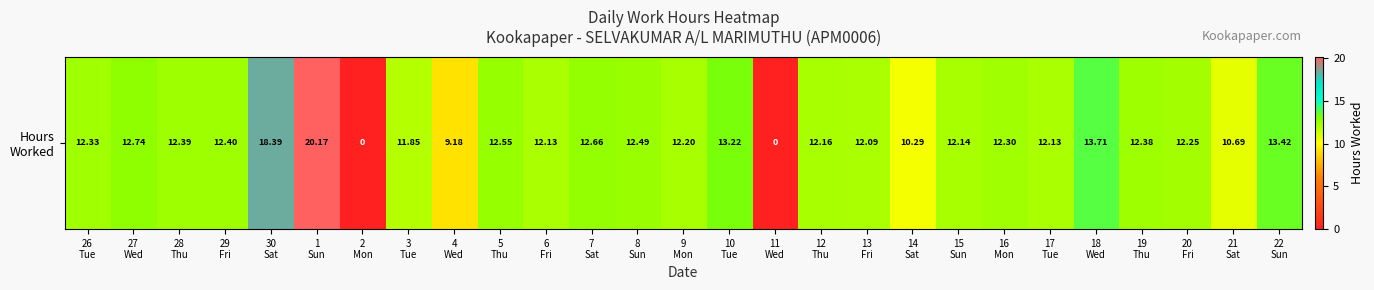

Reading right to left, list all the values displayed in this chart.

13.4	10.7	12.2	12.4	13.7	12.1	12.3	12.1	10.3	12.1	12.2	0.0	13.2	12.2	12.5	12.7	12.1	12.6	9.2	11.8	0.0	20.2	18.4	12.4	12.4	12.7	12.3